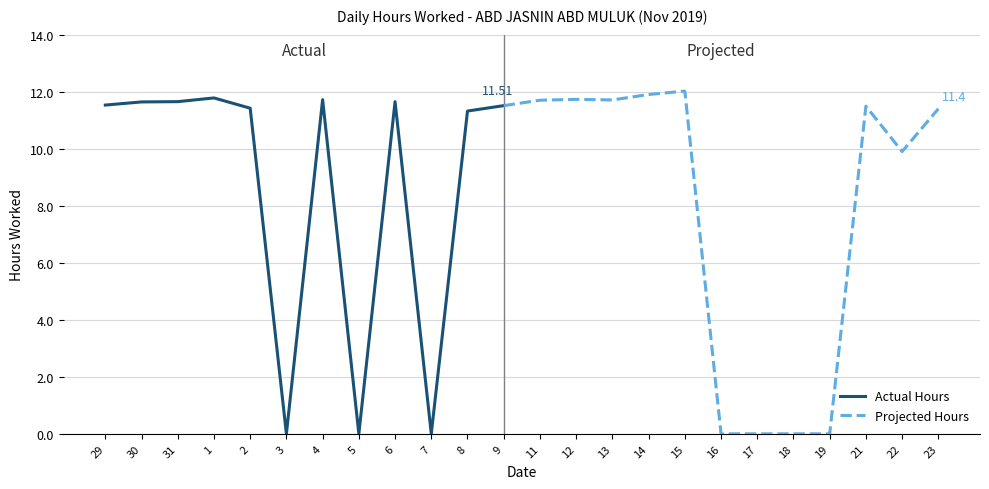

Where is the first local maximum?

1